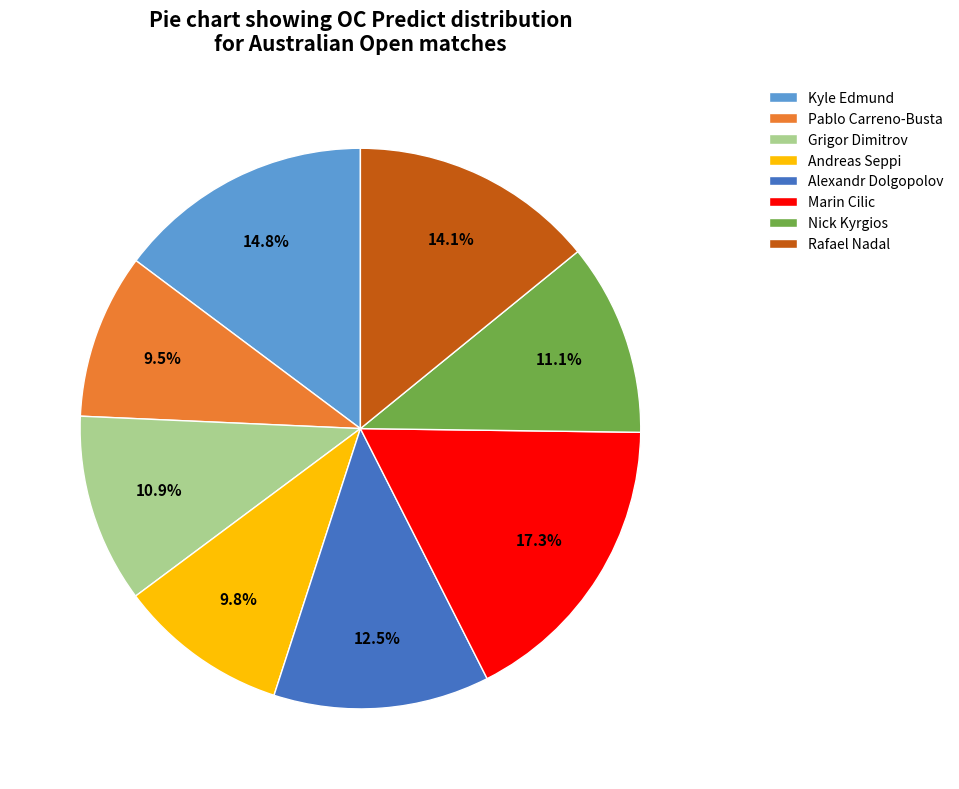

Which has a higher value, Nick Kyrgios or Marin Cilic?

Marin Cilic